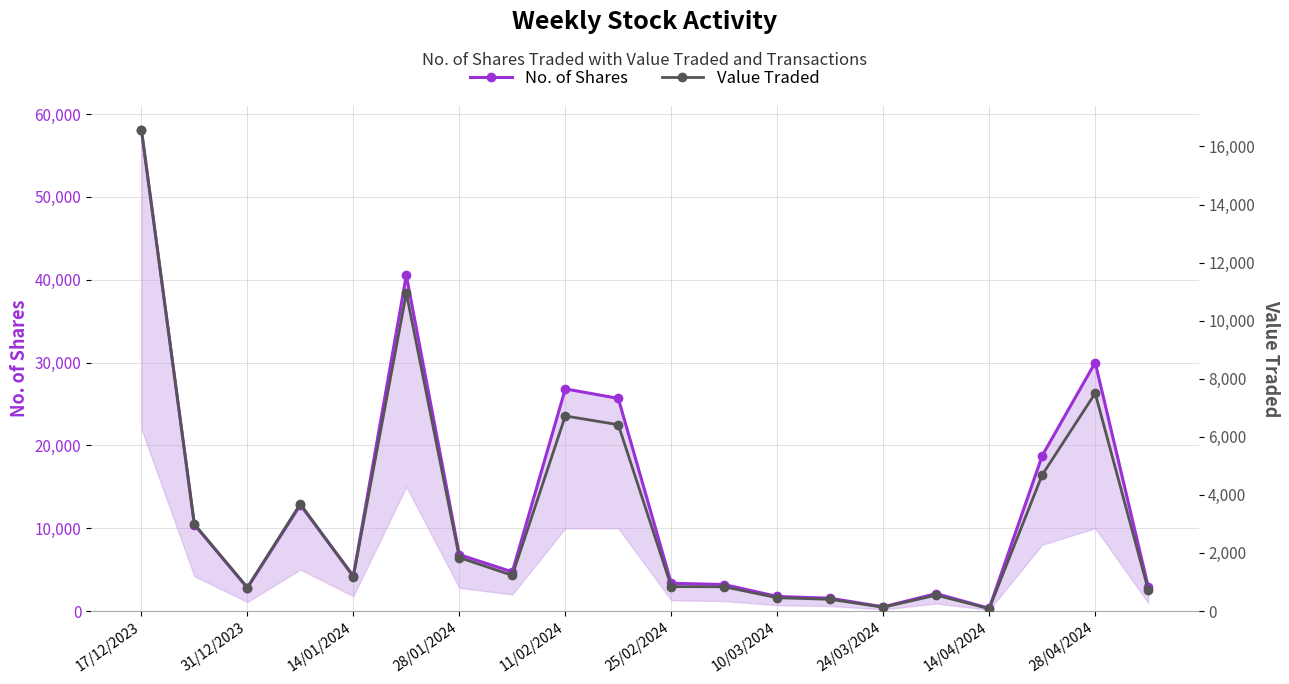

The value of Value Traded at 25/02/2024 is 841. True or false?

True